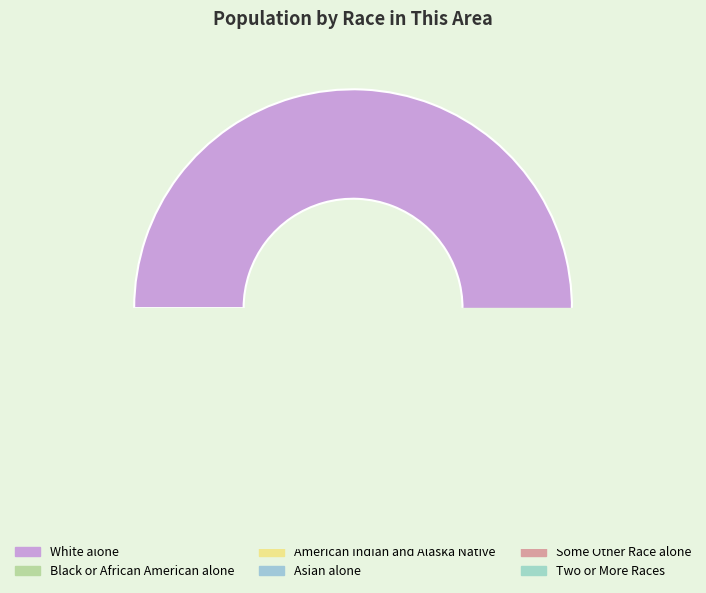

Which category has the biggest portion of the pie?

White alone